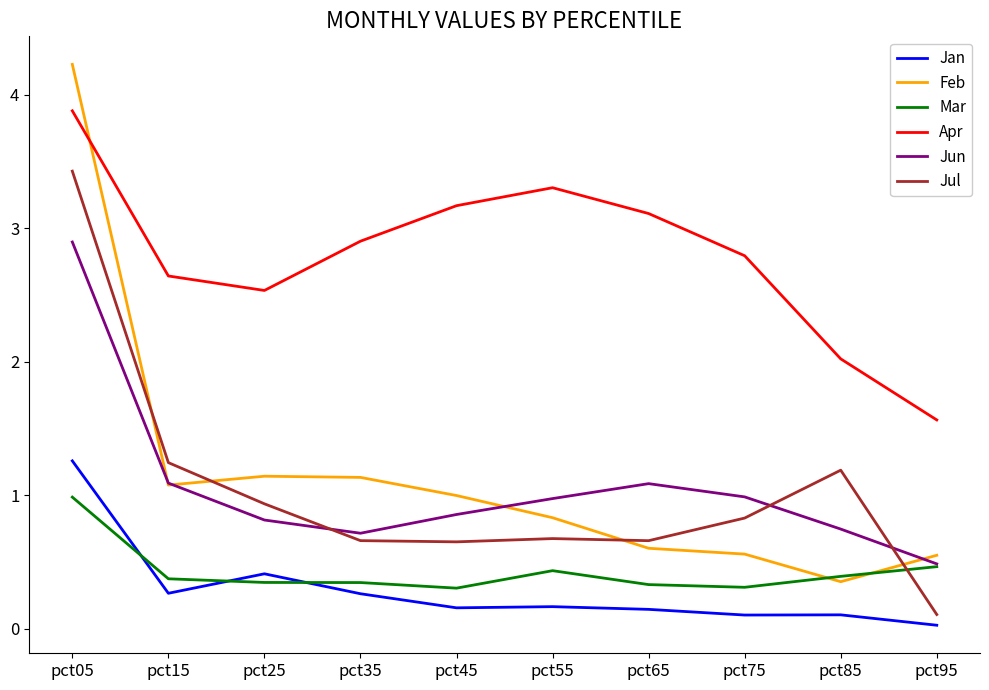

Does the chart have visible grid lines?

No